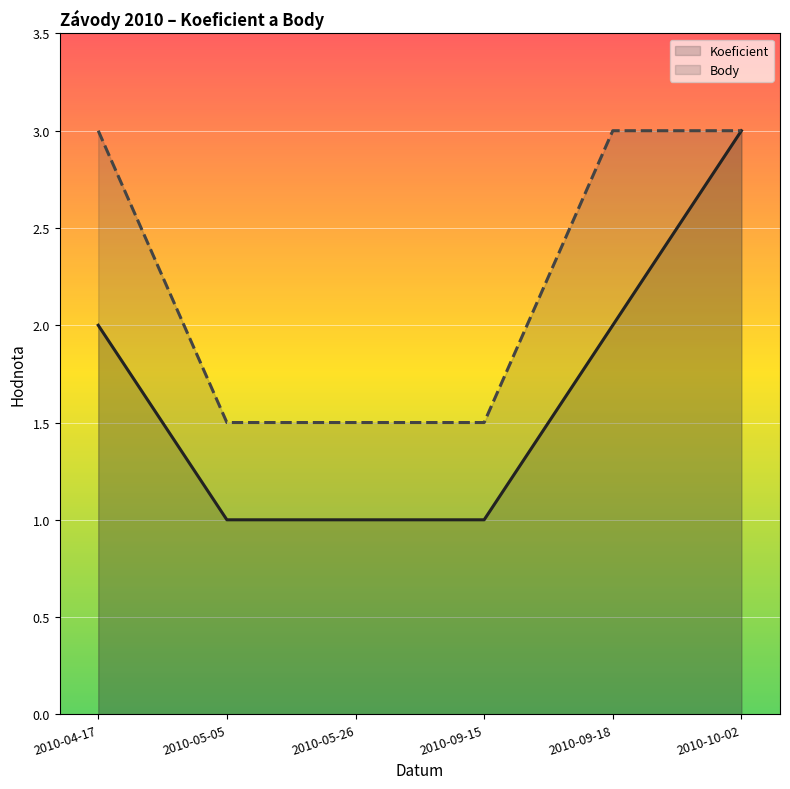

What is the label of the 5th point from the right?

2010-05-05